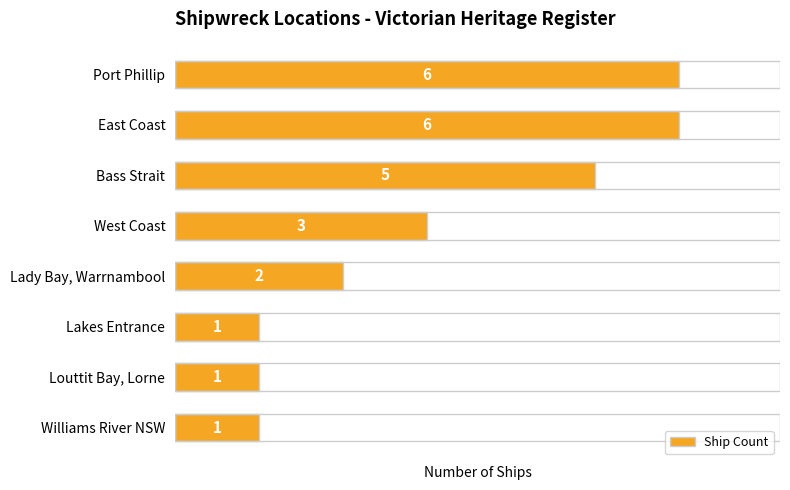

Does the chart contain any negative values?

No